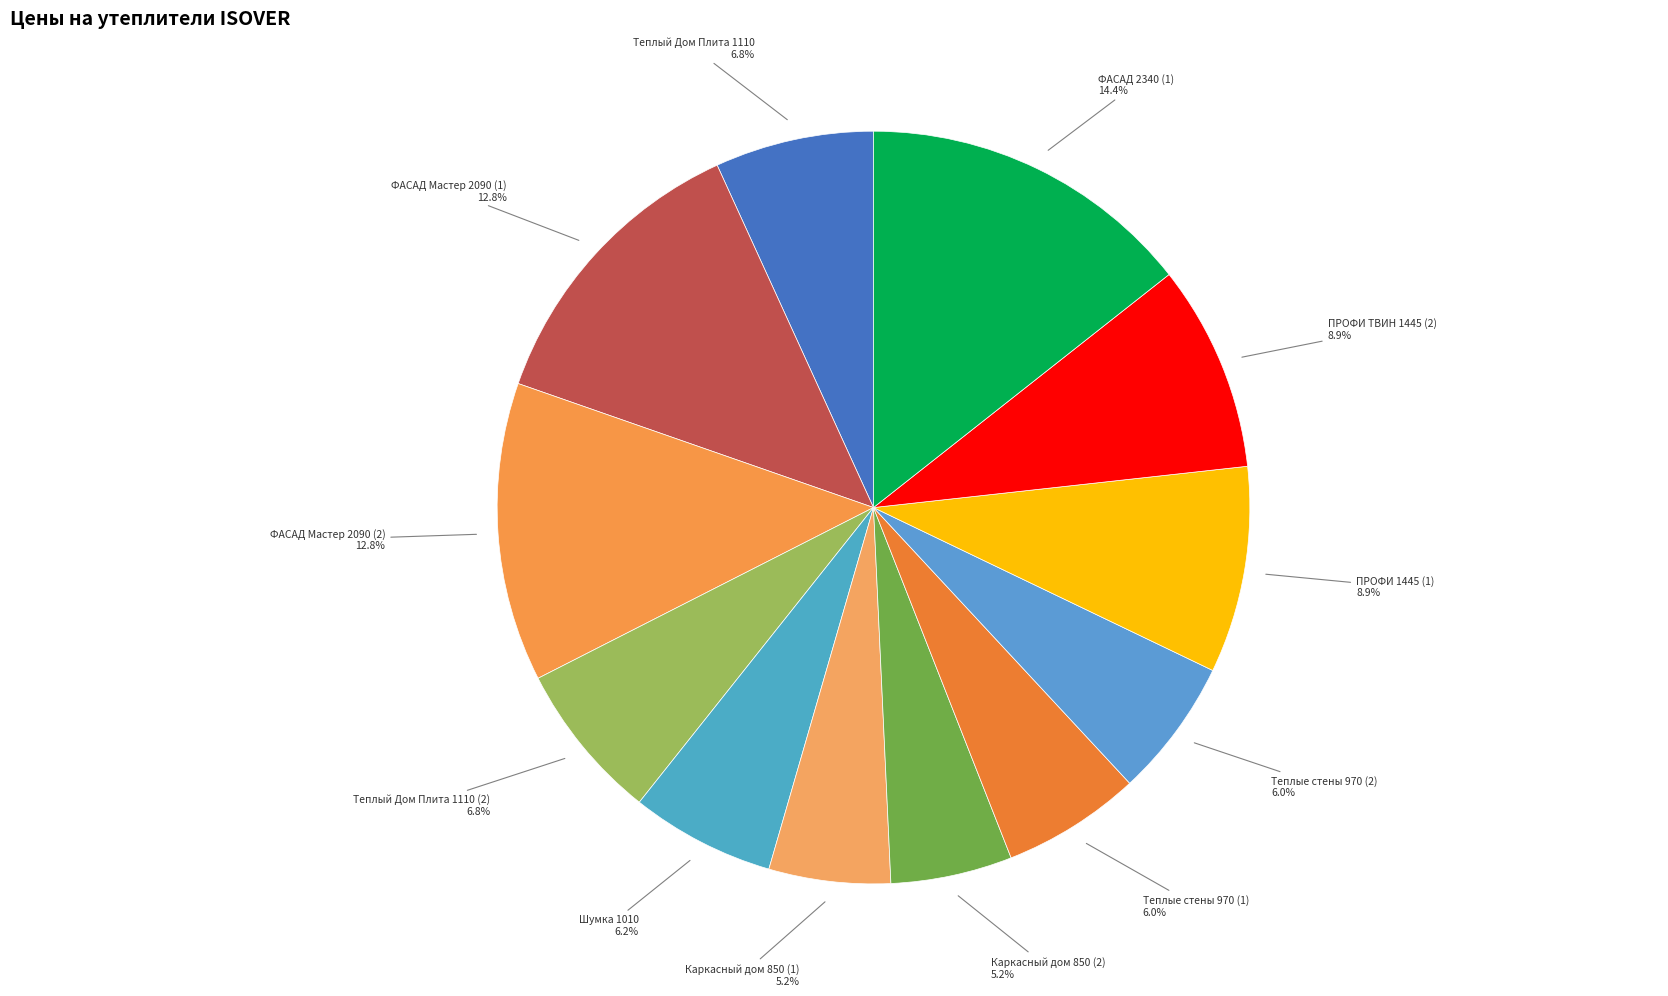

Which has a higher value, ПРОФИ 1445 (1) or ФАСАД 2340 (1)?

ФАСАД 2340 (1)